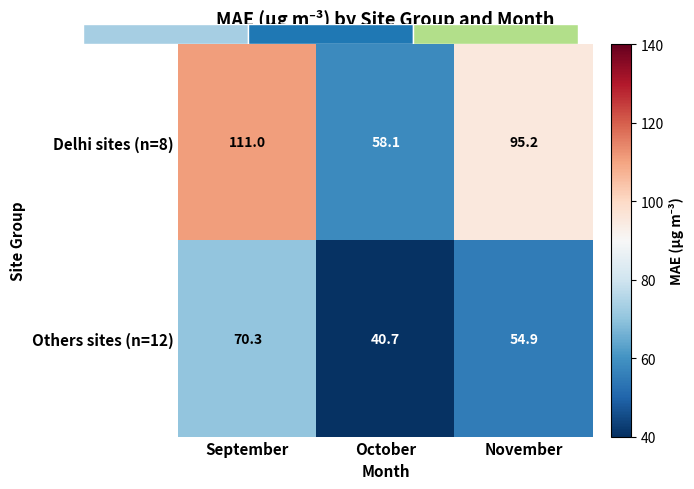

The Delhi sites (n=8) series shows 58.1 at October. True or false?

True